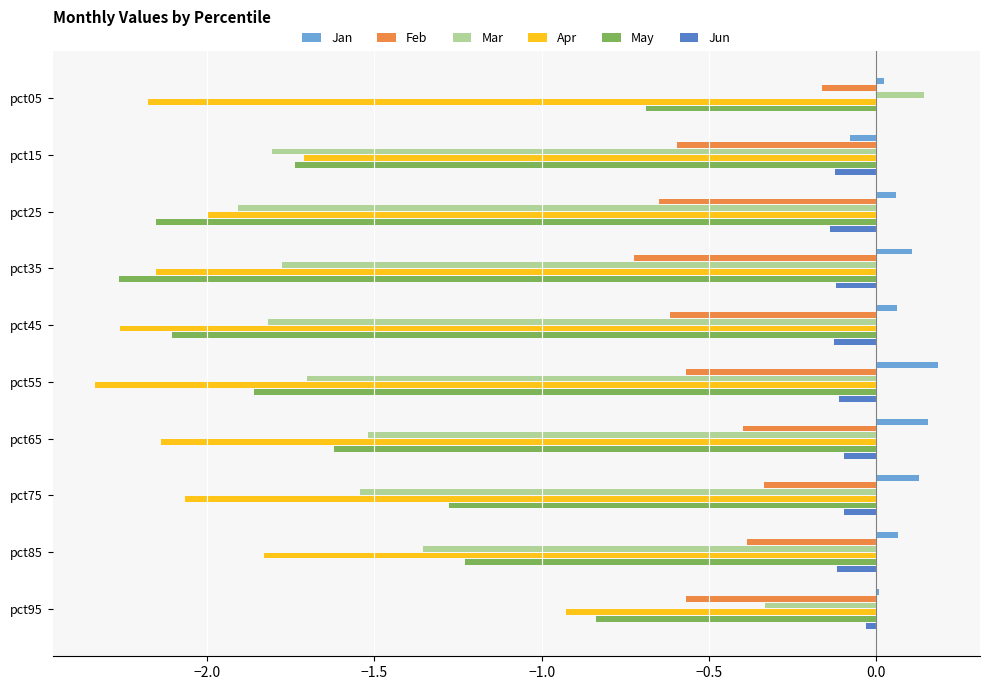

What is the sum of all Feb values?

-5.0